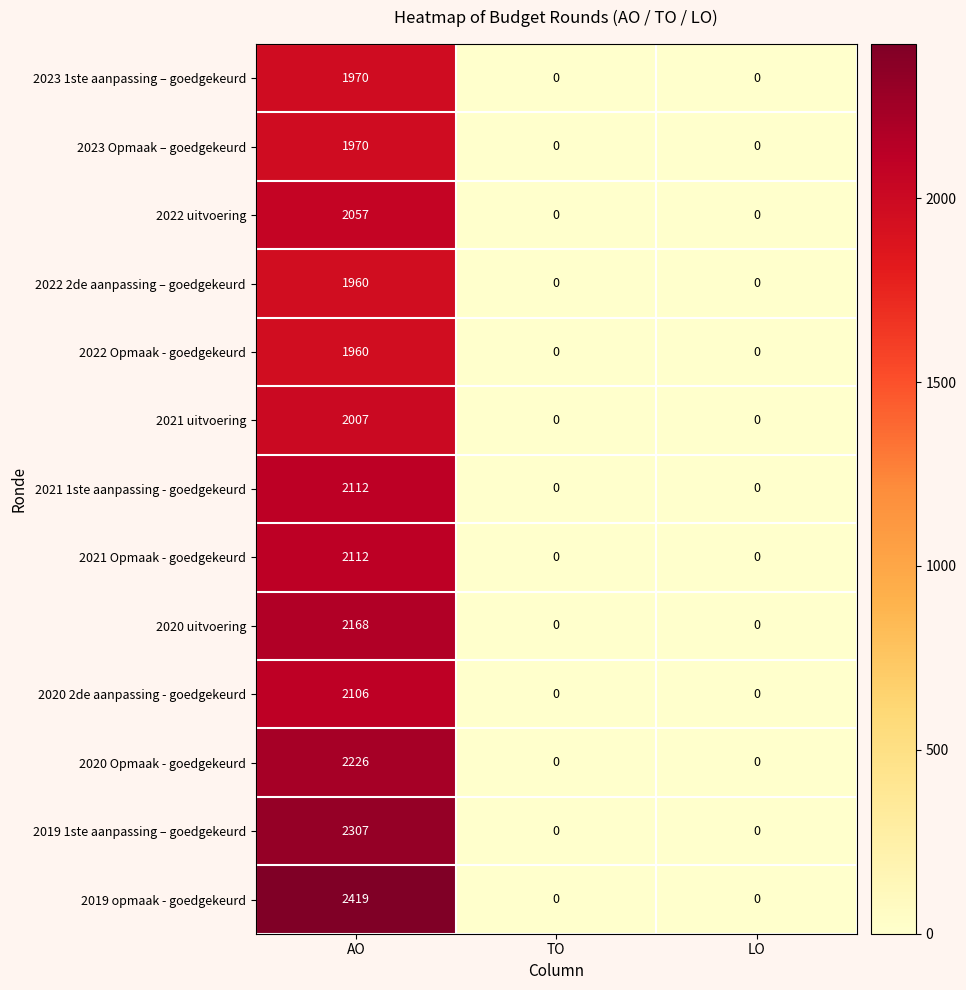

How many 2019 1ste aanpassing – goedgekeurd values are between 0 and 2307?

3